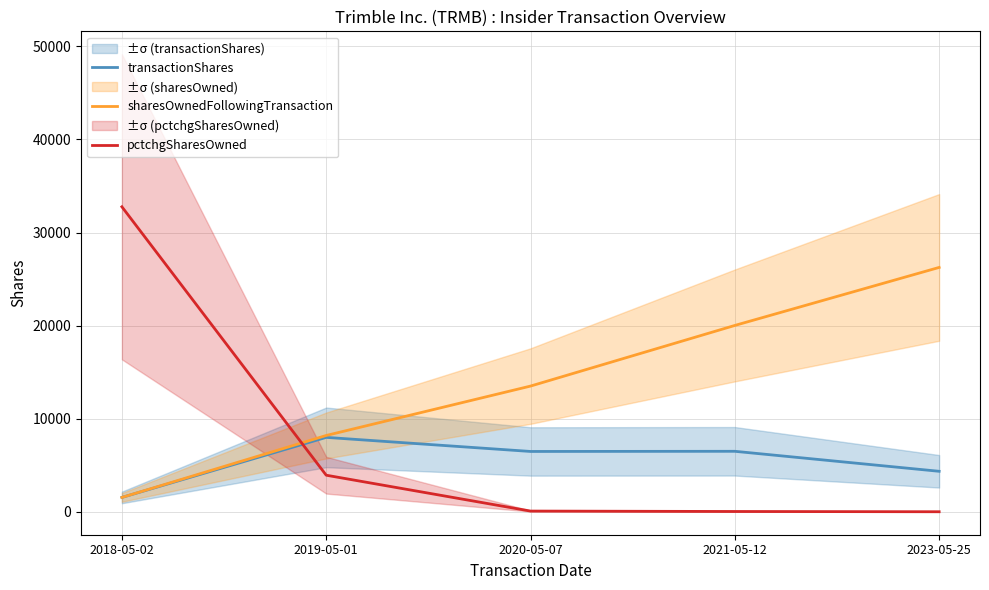

The pctchgSharesOwned series shows 11804 at 2018-05-02. True or false?

False